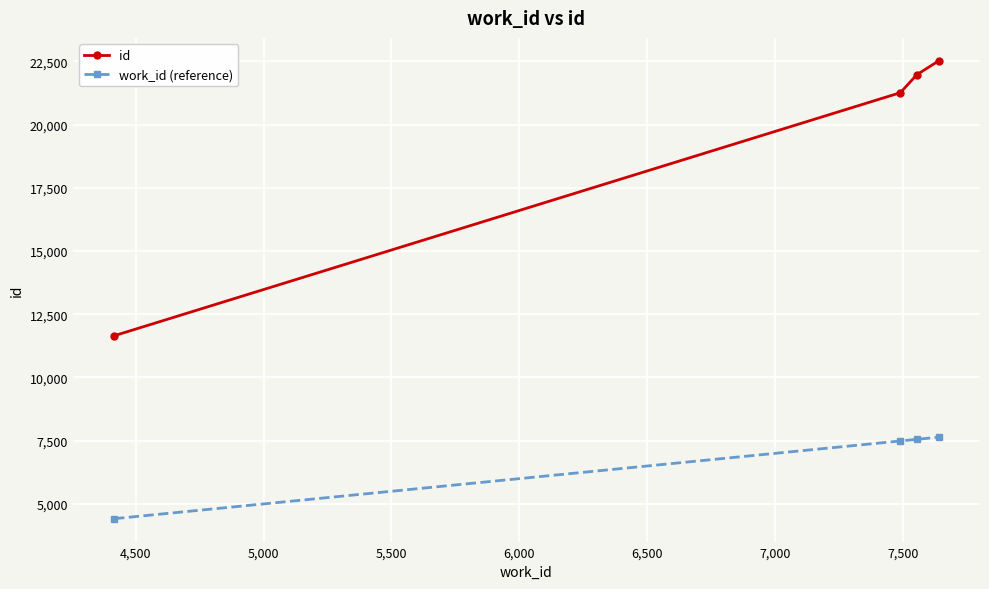

What is the lowest value of the id series?

11651